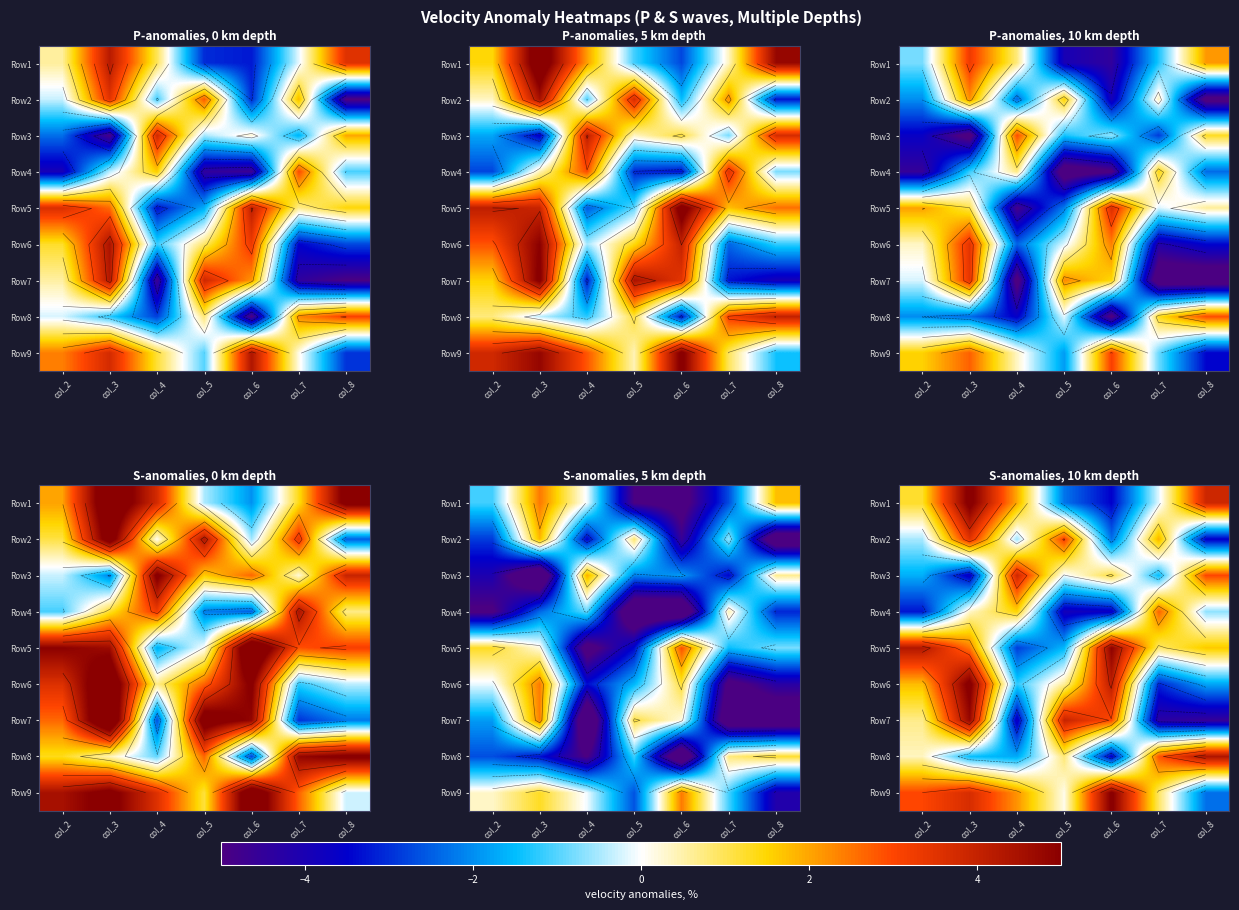

At which label does row_4 first exceed 1?

col_2